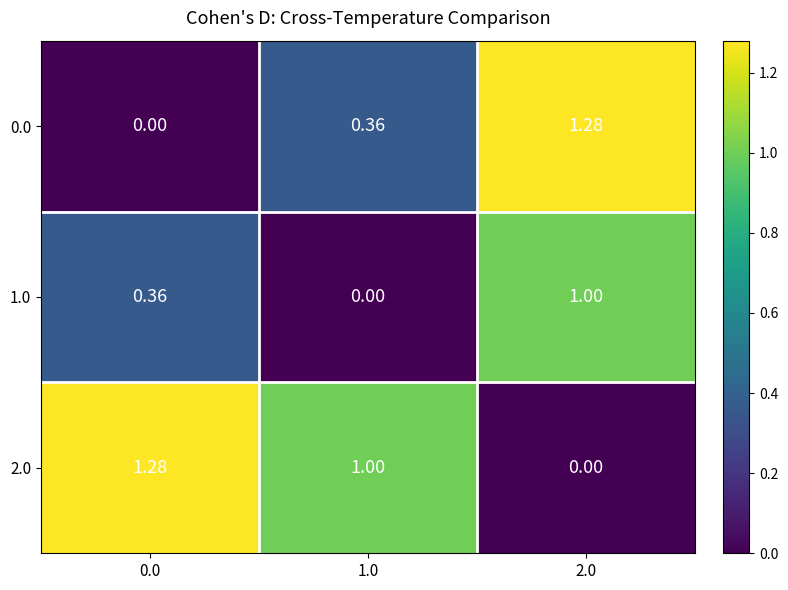

How many data points does each series have?

3